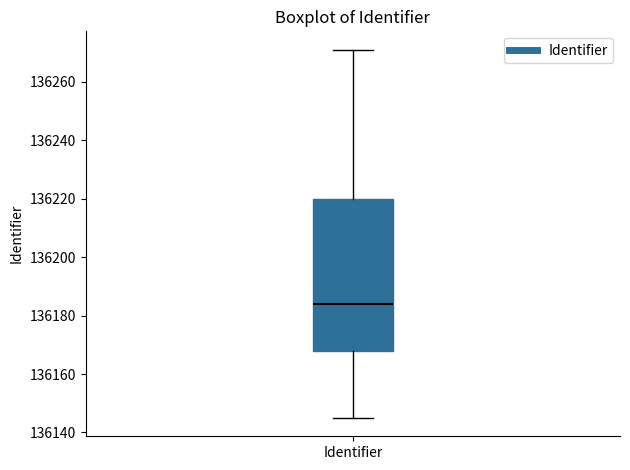

Read this box plot against the y-axis: the position of the median line, the range covered by the box, and the ends of both whiskers. The values are not printed on the chart, so give them approximately, as read against the axis.

median 136184, box 136168 to 136220, whiskers 136146 to 136272